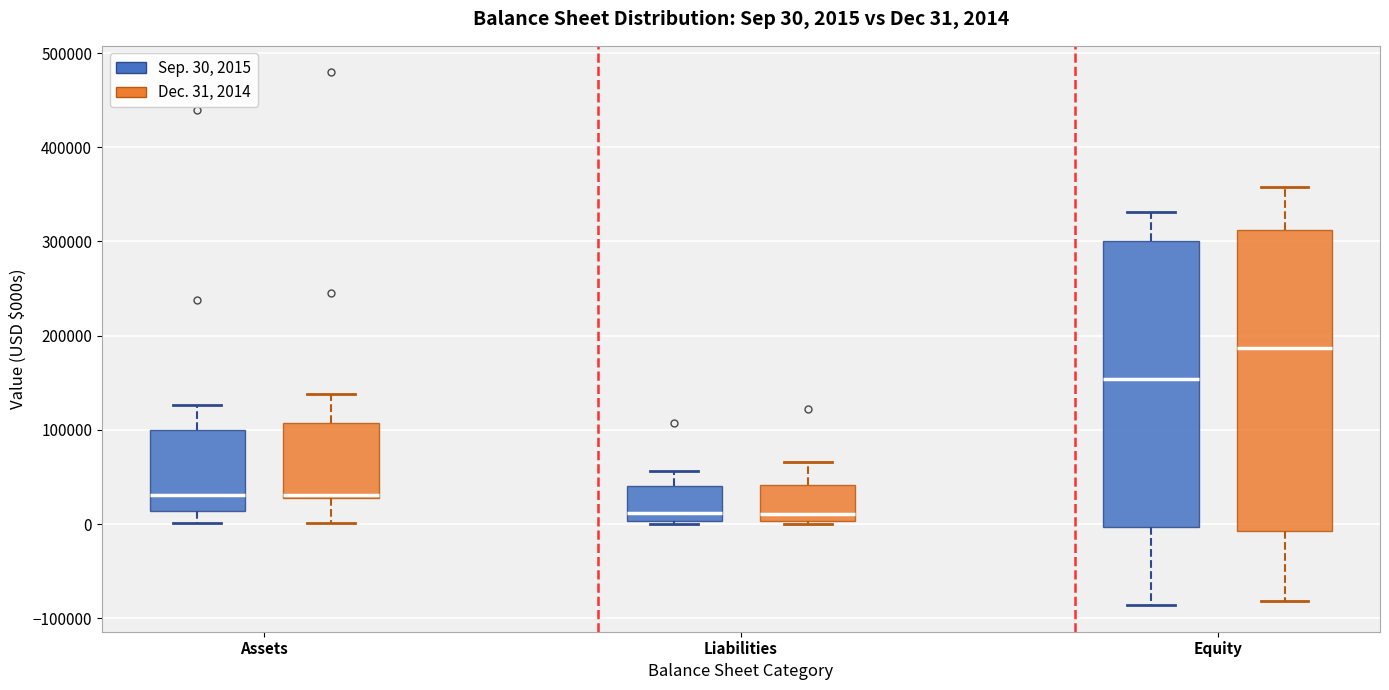

Which box's median line is the highest?

Equity (Dec. 31, 2014)